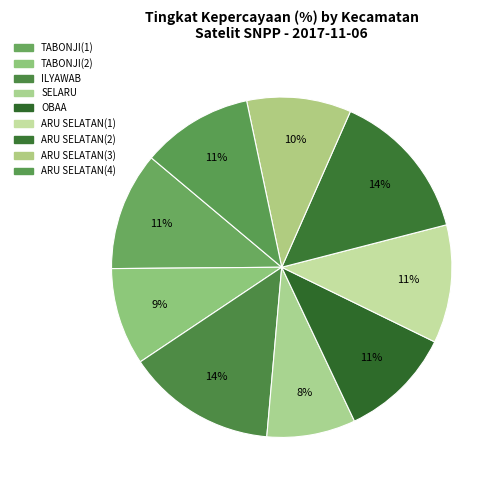

How many slices are in this pie chart?

9